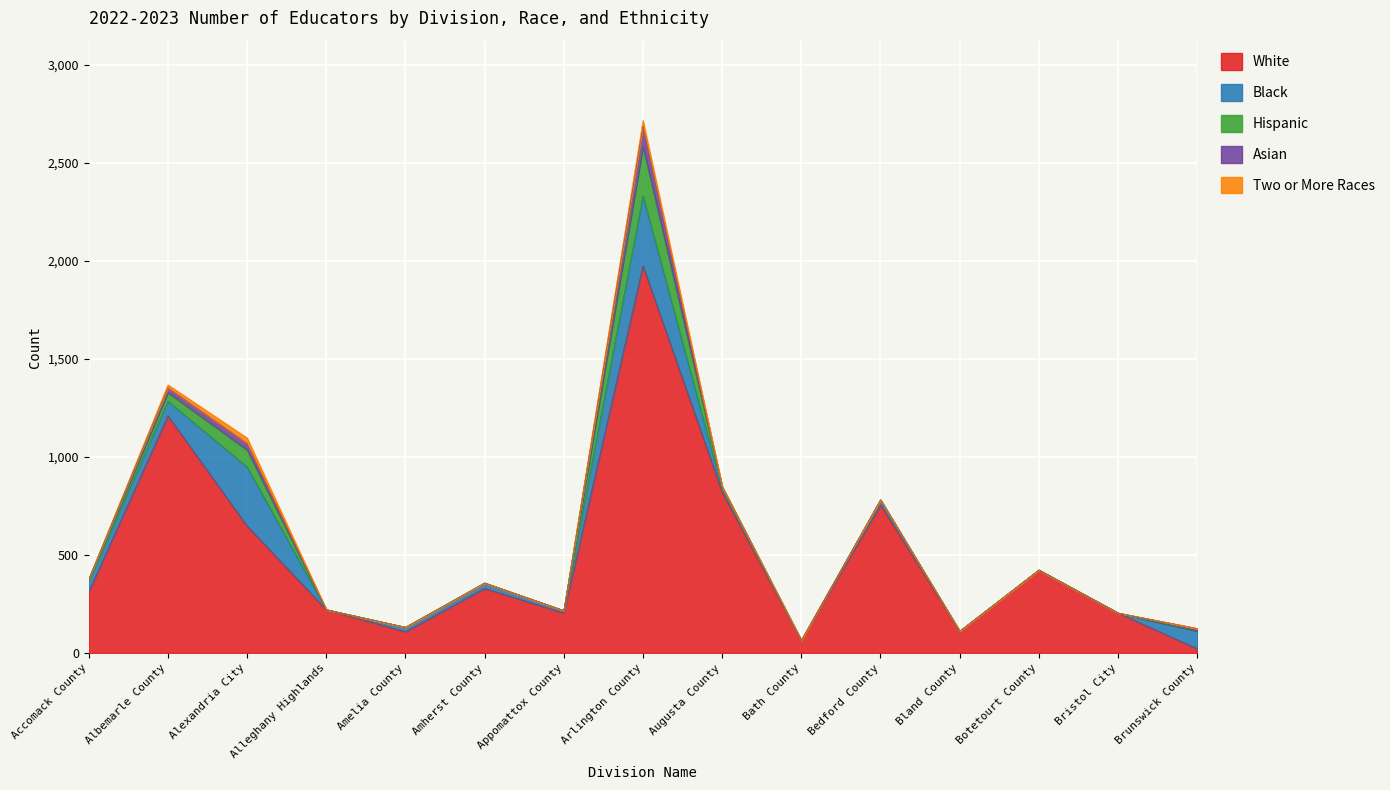

Is it true that Two or More Races equals 14 at Accomack County?

False